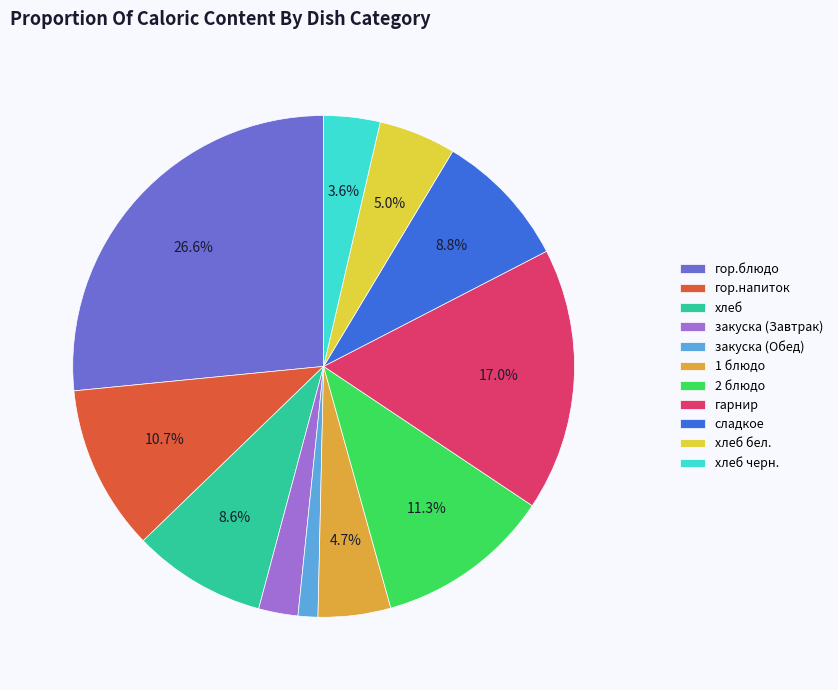

True or false: закуска (Завтрак) accounts for 3% of the total.

True